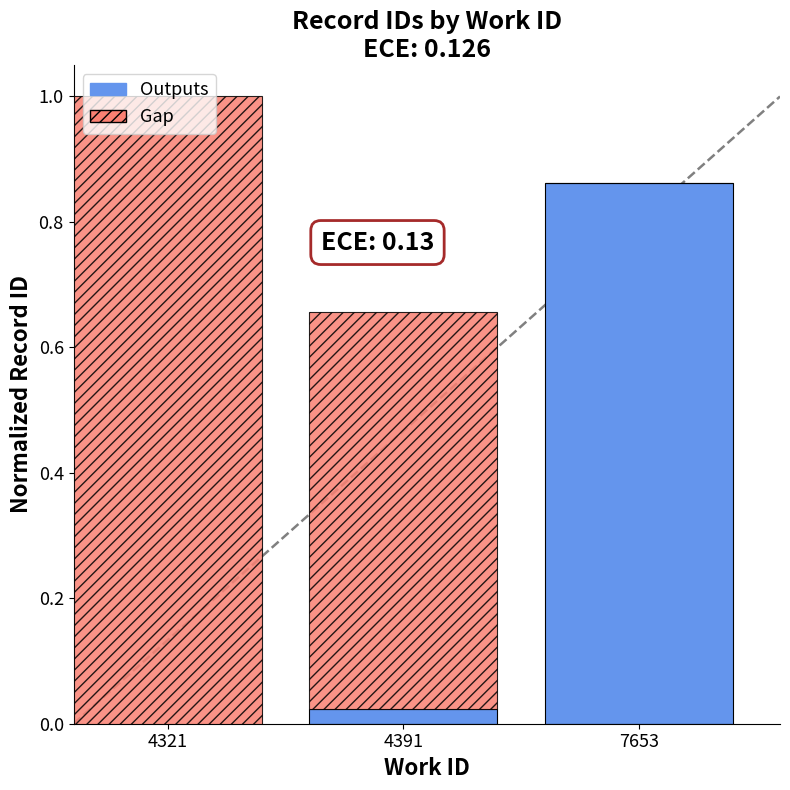

True or false: Outputs has a value of 1.4 at 7653.

False